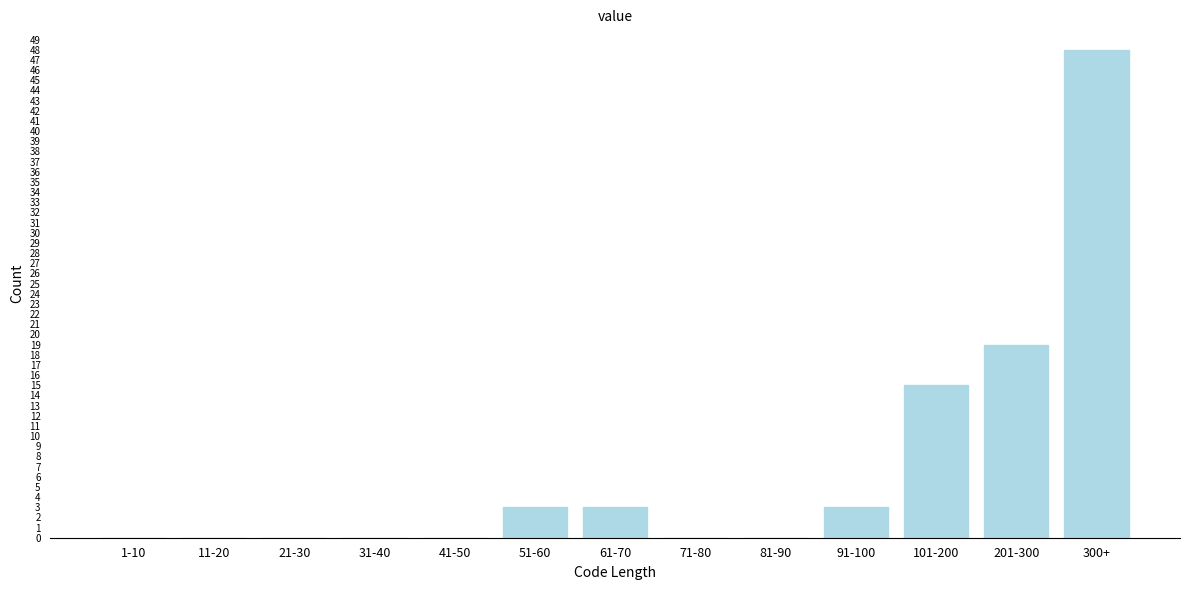

Reading left to right, list all the values displayed in this chart.

1-10=0	11-20=0	21-30=0	31-40=0	41-50=0	51-60=3	61-70=3	71-80=0	81-90=0	91-100=3	101-200=15	201-300=19	300+=48